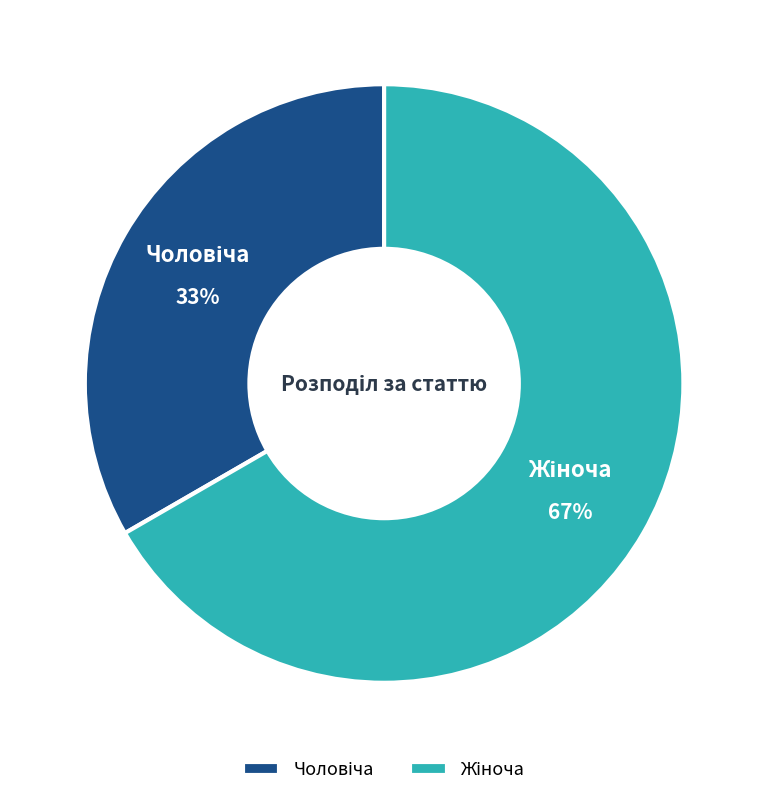

Is there a majority slice in this chart?

Yes